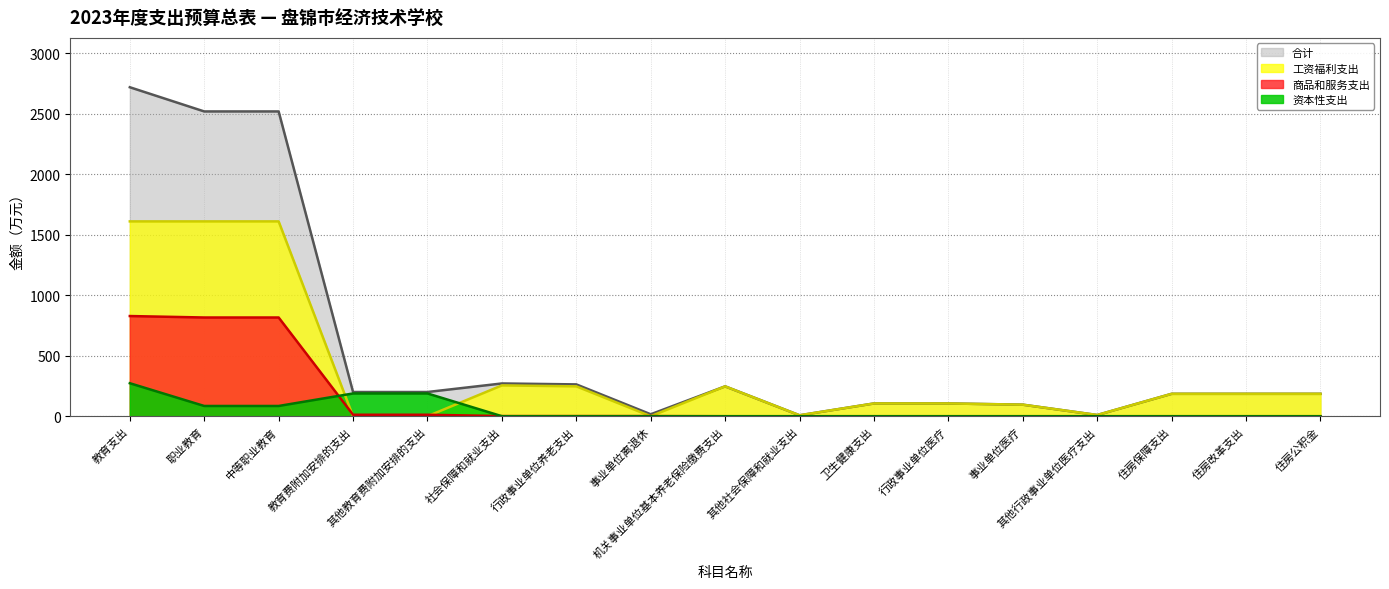

Rank the series at 住房公积金 from lowest to highest value.

商品和服务支出, 资本性支出, 合计, 工资福利支出